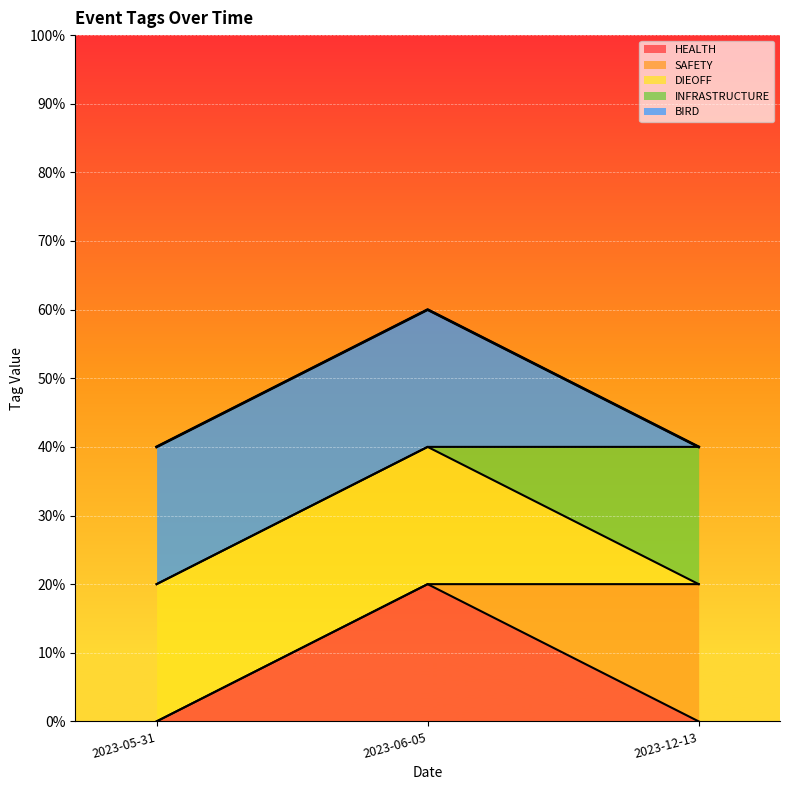

Where is HEALTH nearest to the value 0?

2023-05-31